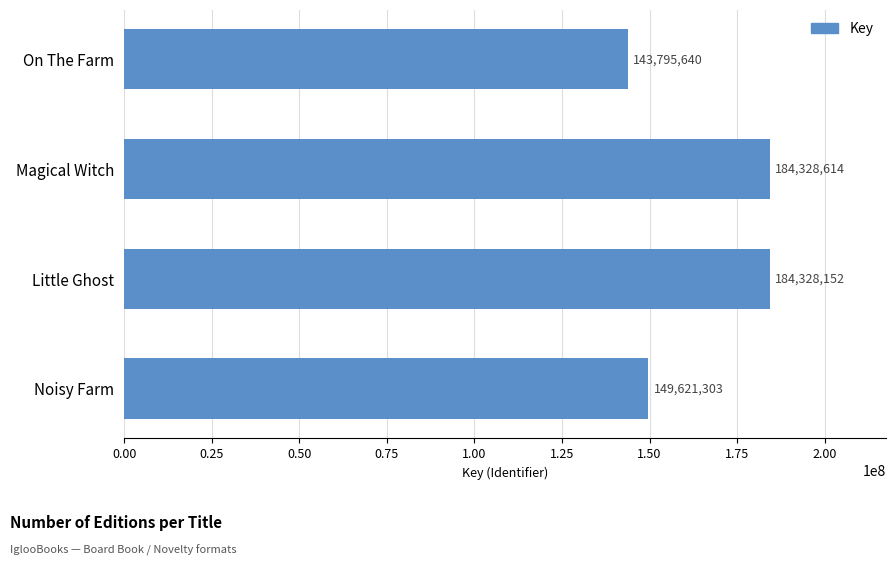

Does the chart contain stacked bars?

No